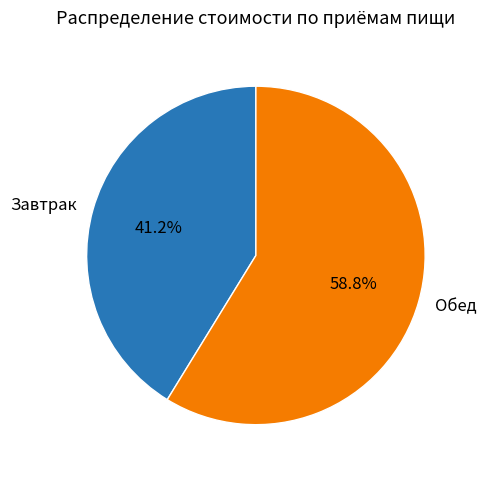

How much of the chart is everything except Обед?

41.2%